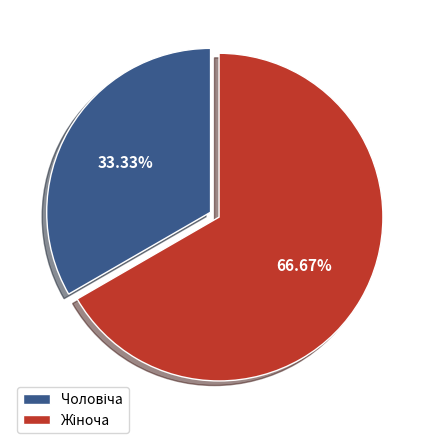

Does any single category account for the majority?

Yes